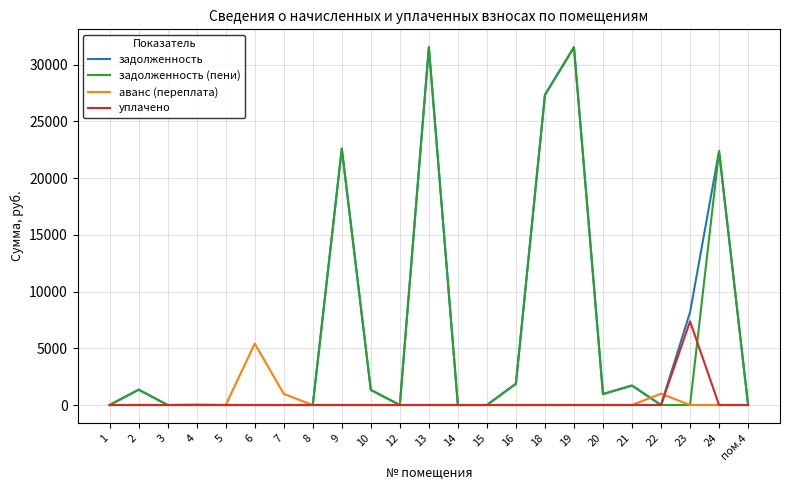

Is this an area chart (filled region under the line)?

No